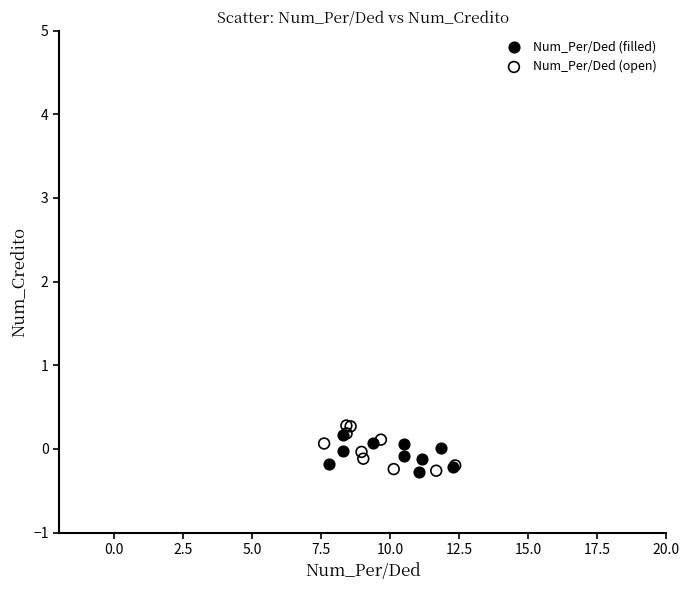

What are all the series names shown in the legend?

Num_Per/Ded (filled), Num_Per/Ded (open)